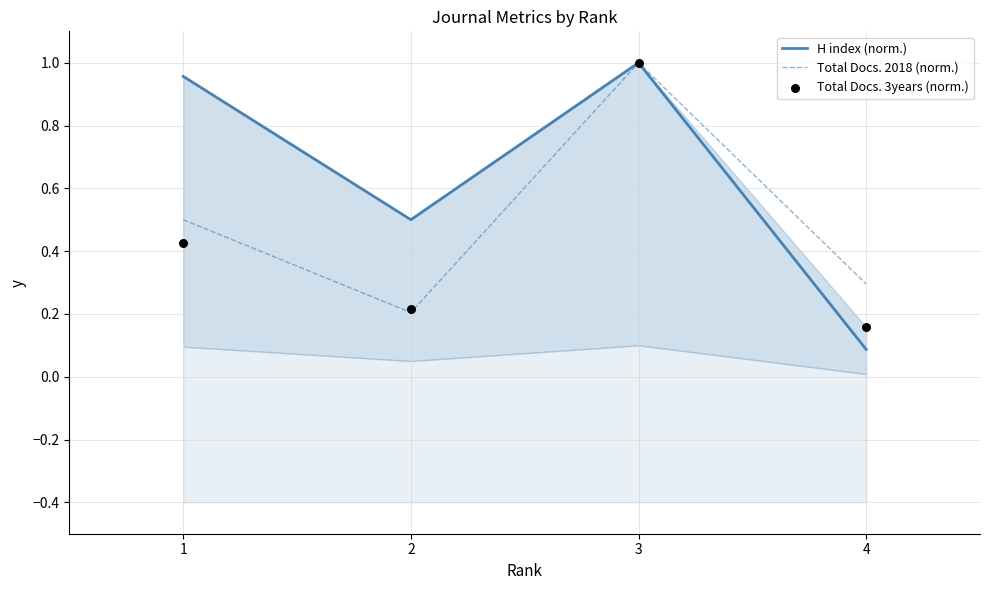

At which category is the sum across all series the highest?

3